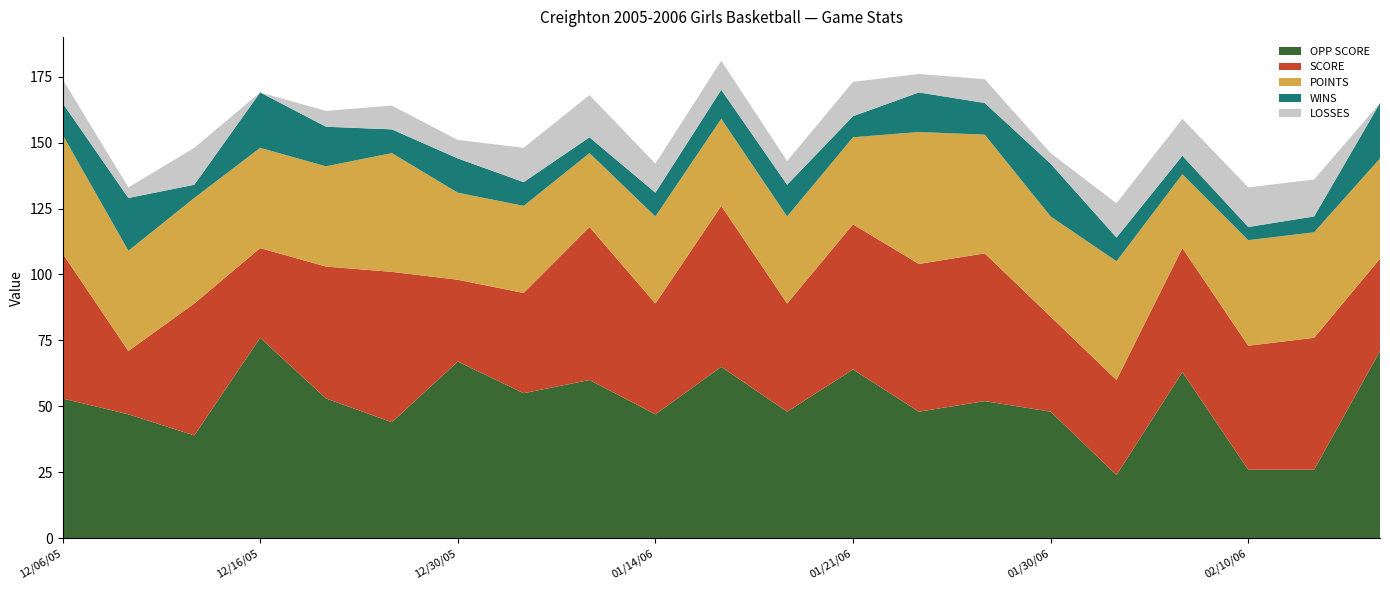

Reading left to right, extract all data points from this chart.

OPP SCORE: 12/06/05=53	12/09/05=47	12/13/05=39	12/16/05=76	12/17/05=53	12/29/05=44	12/30/05=67	01/06/06=55	01/13/06=60	01/14/06=47	01/17/06=65	01/20/06=48	01/21/06=64	01/24/06=48	01/28/06=52	01/30/06=48	02/02/06=24	02/07/06=63	02/10/06=26	02/13/06=26	02/14/06=71
SCORE: 12/06/05=55	12/09/05=24	12/13/05=50	12/16/05=34	12/17/05=50	12/29/05=57	12/30/05=31	01/06/06=38	01/13/06=58	01/14/06=42	01/17/06=61	01/20/06=41	01/21/06=55	01/24/06=56	01/28/06=56	01/30/06=36	02/02/06=36	02/07/06=47	02/10/06=47	02/13/06=50	02/14/06=35
POINTS: 12/06/05=45	12/09/05=38	12/13/05=40	12/16/05=38	12/17/05=38	12/29/05=45	12/30/05=33	01/06/06=33	01/13/06=28	01/14/06=33	01/17/06=33	01/20/06=33	01/21/06=33	01/24/06=50	01/28/06=45	01/30/06=38	02/02/06=45	02/07/06=28	02/10/06=40	02/13/06=40	02/14/06=38
WINS: 12/06/05=12	12/09/05=20	12/13/05=5	12/16/05=21	12/17/05=15	12/29/05=9	12/30/05=13	01/06/06=9	01/13/06=6	01/14/06=9	01/17/06=11	01/20/06=12	01/21/06=8	01/24/06=15	01/28/06=12	01/30/06=20	02/02/06=9	02/07/06=7	02/10/06=5	02/13/06=6	02/14/06=21
LOSSES: 12/06/05=9	12/09/05=4	12/13/05=14	12/16/05=0	12/17/05=6	12/29/05=9	12/30/05=7	01/06/06=13	01/13/06=16	01/14/06=11	01/17/06=11	01/20/06=9	01/21/06=13	01/24/06=7	01/28/06=9	01/30/06=4	02/02/06=13	02/07/06=14	02/10/06=15	02/13/06=14	02/14/06=0